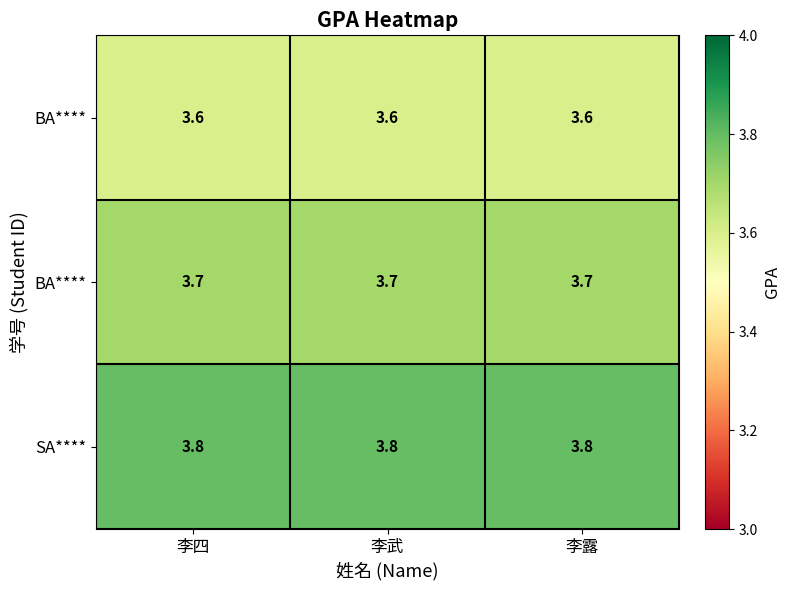

What is the spread (max minus min) of values at 李武?

0.2